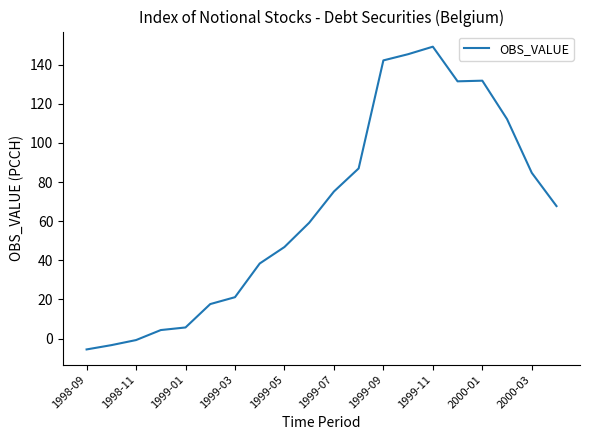

What is the difference between the maximum and minimum values?

154.7